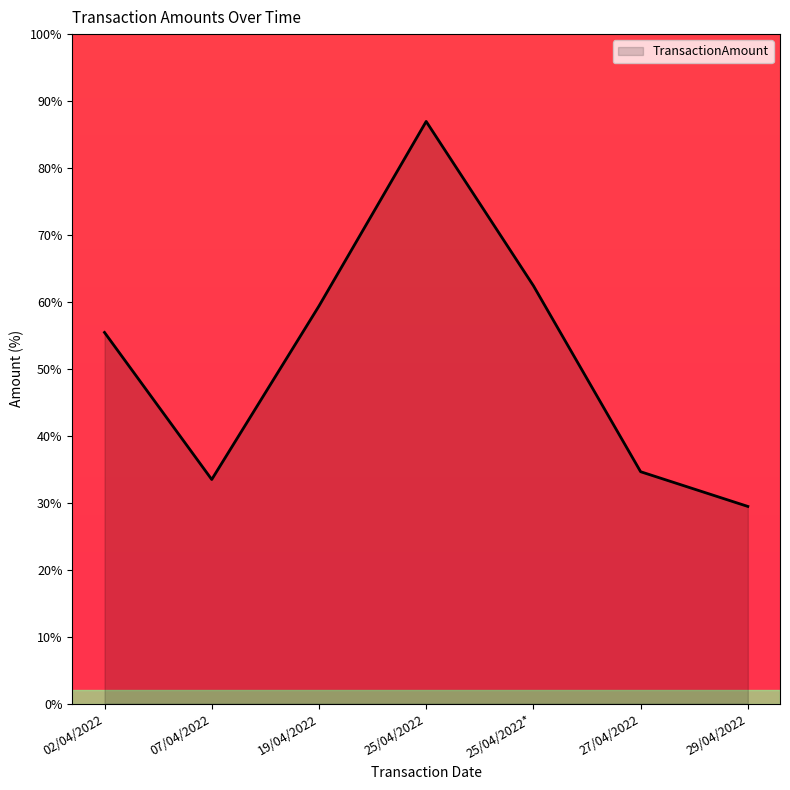

At which category does the data reach its first local valley?

07/04/2022